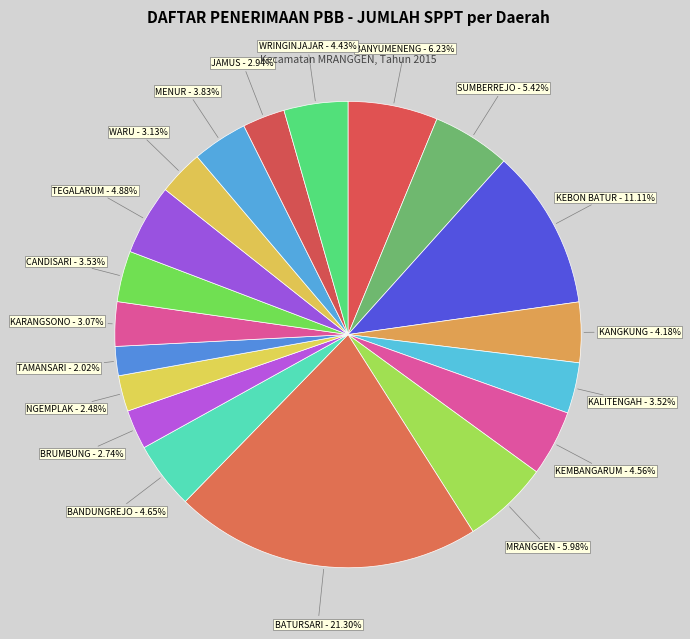

Count the number of slices in the pie.

19